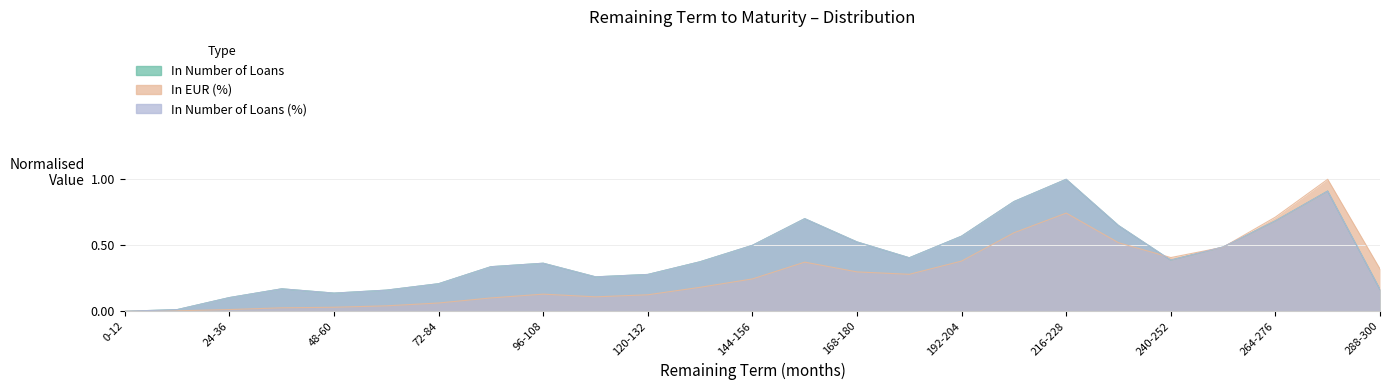

At which label does In Number of Loans reach its minimum?

0-12